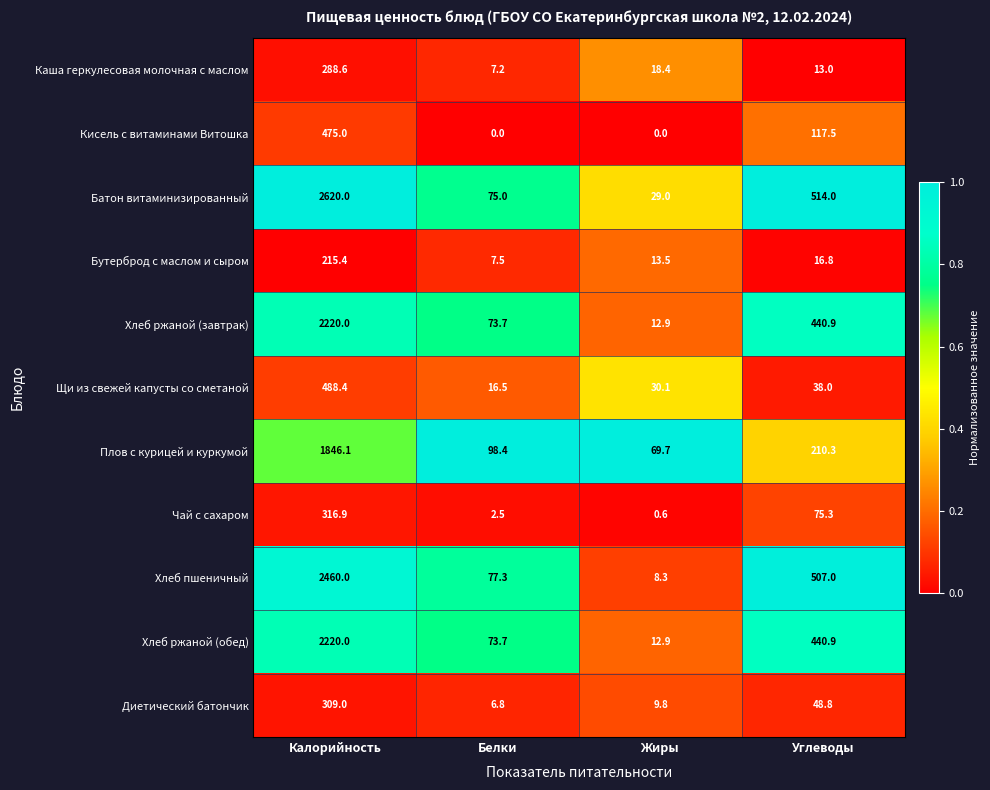

What is the sum of all Диетический батончик values?

374.4